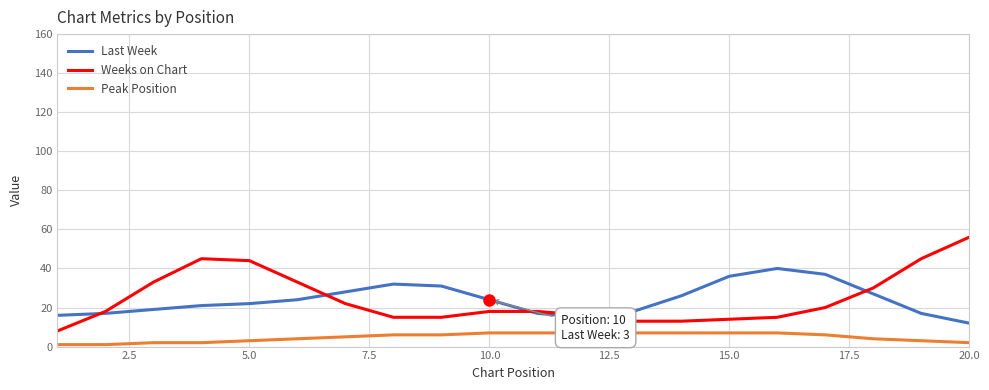

Rank the series by their maximum value, from lowest to highest.

Peak Position, Last Week, Weeks on Chart